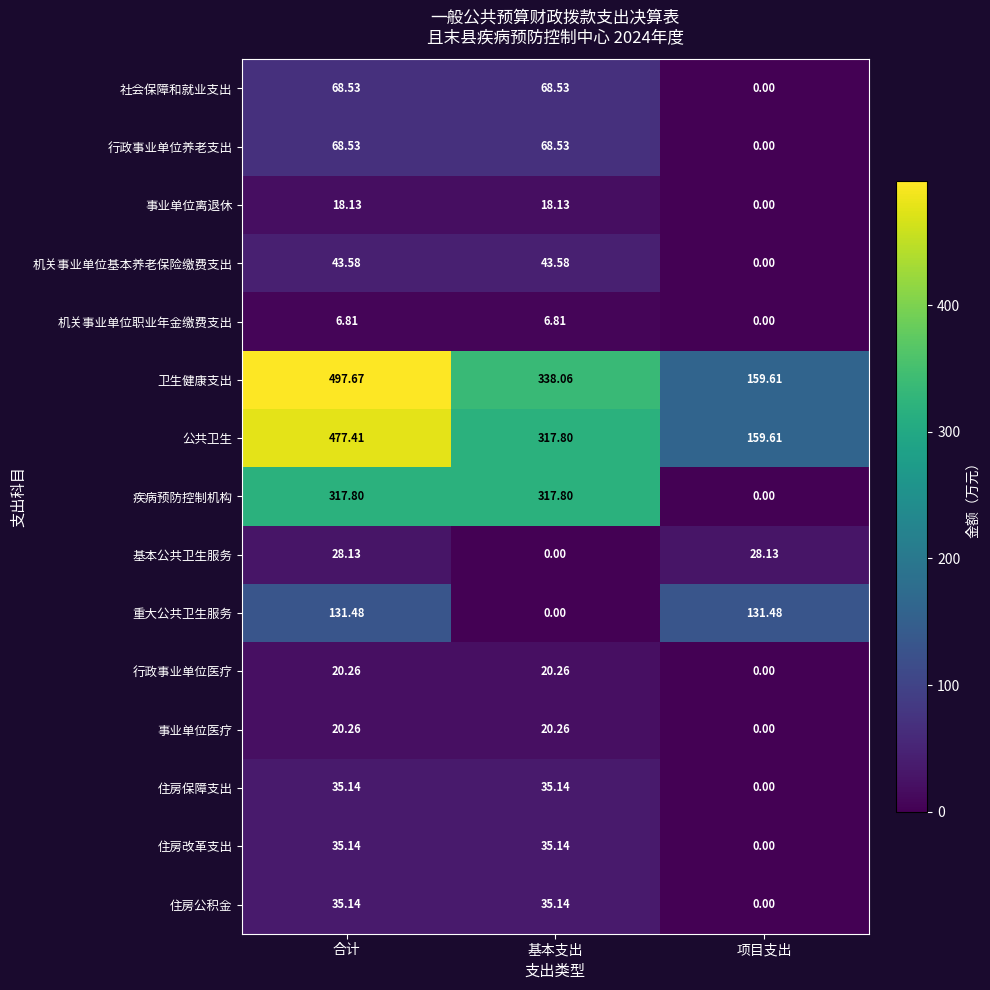

Which series has the widest spread of values?

卫生健康支出